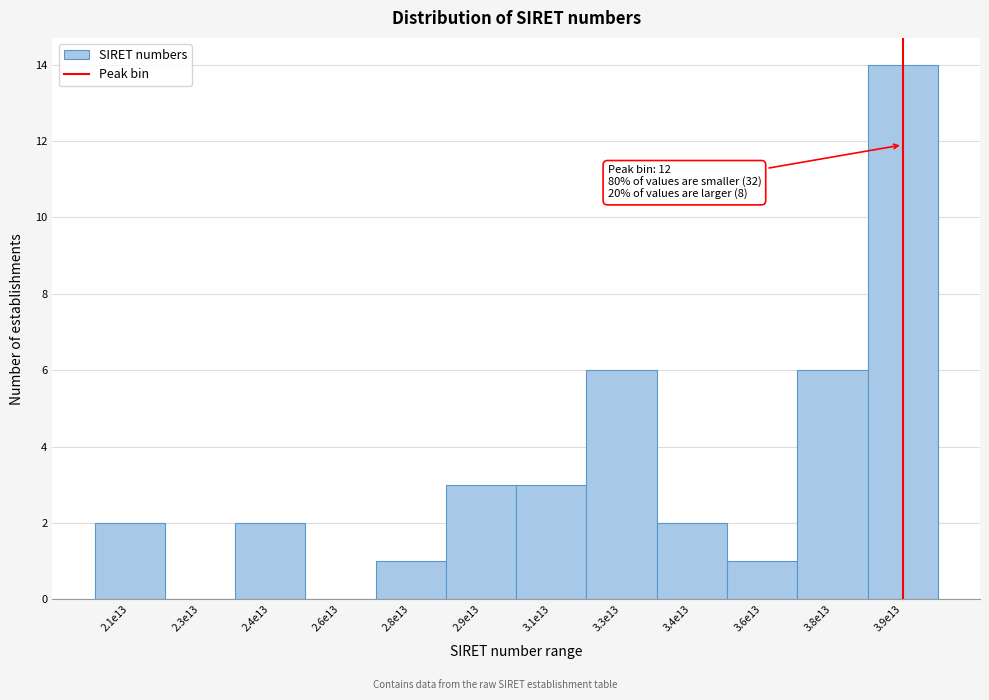

Reading left to right, extract all data points from this chart.

2.1e13=2	2.3e13=0	2.4e13=2	2.6e13=0	2.8e13=1	2.9e13=3	3.1e13=3	3.3e13=6	3.4e13=2	3.6e13=1	3.8e13=6	3.9e13=14